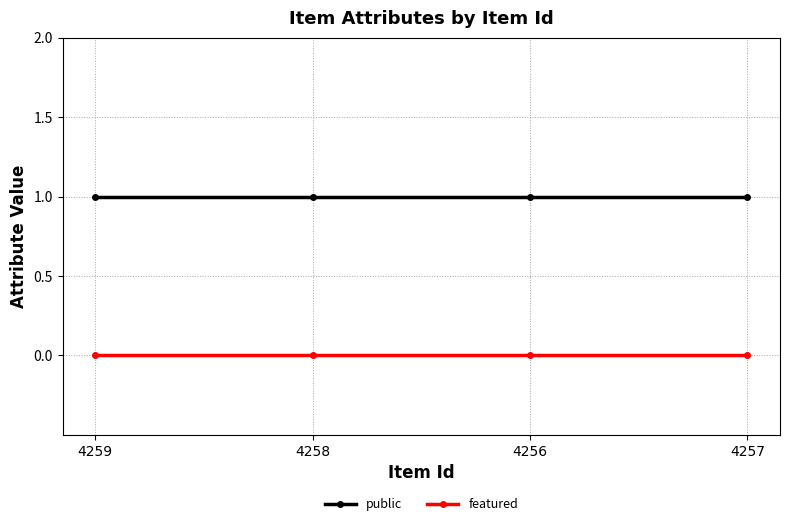

Reading left to right, list all the values displayed in this chart.

public: 1	1	1	1
featured: 0	0	0	0